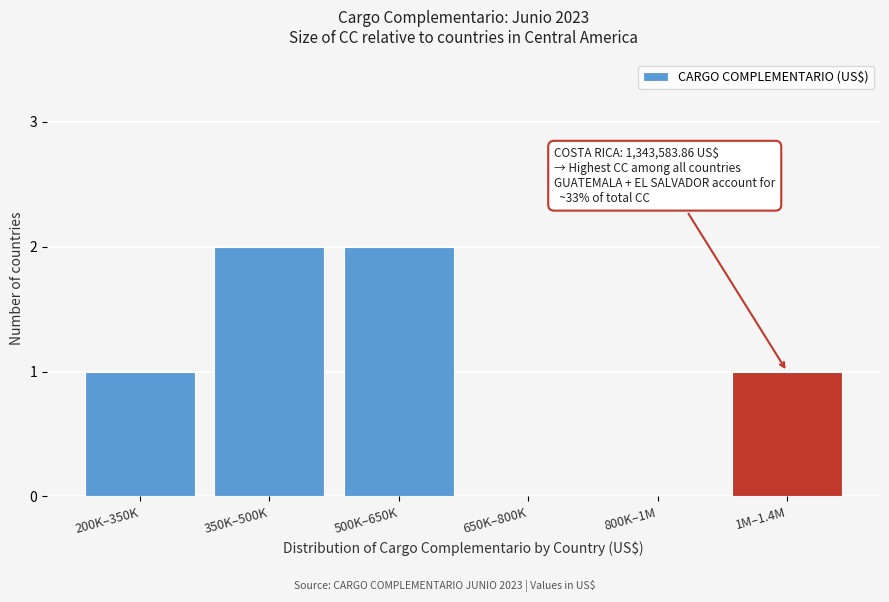

Reading left to right, list all the values displayed in this chart.

200K–350K=1	350K–500K=2	500K–650K=2	650K–800K=0	800K–1M=0	1M–1.4M=1